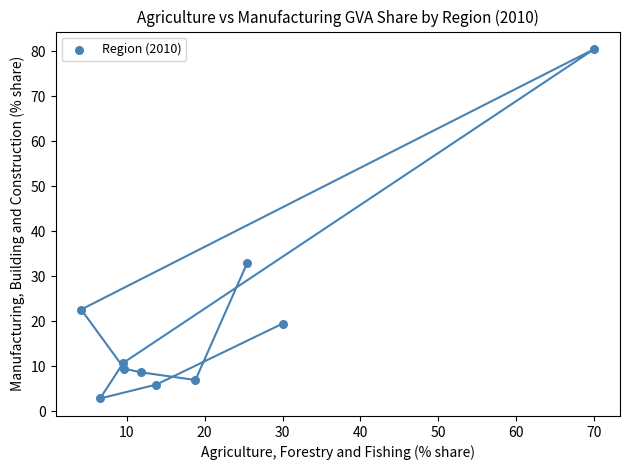

What is the average X value?

20.0